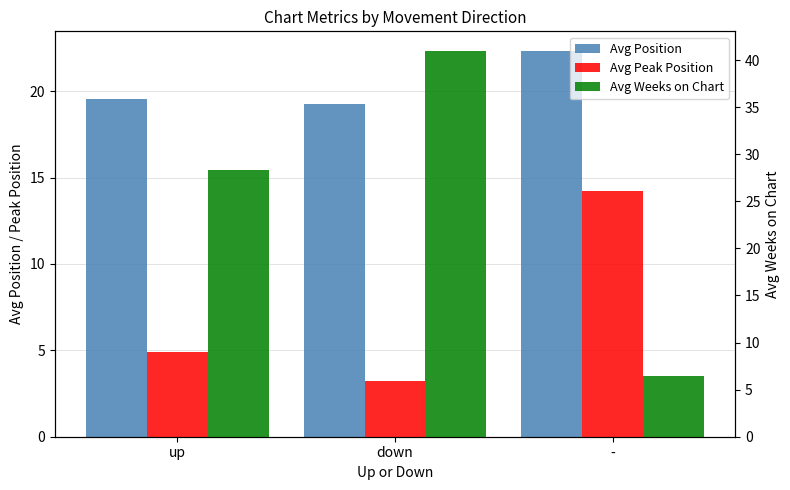

Is it true that Avg Position equals 22.4 at -?

True